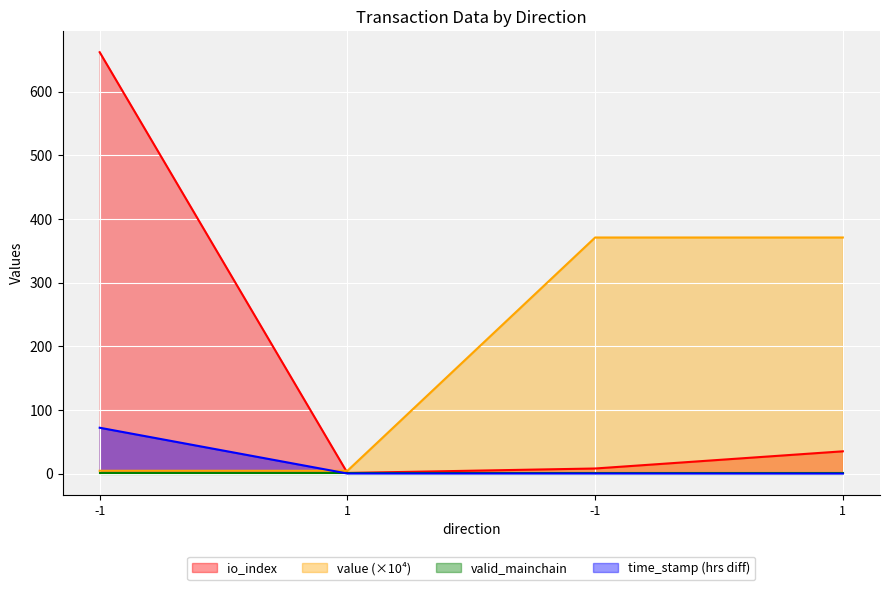

Read the io_index value at 1.

1.0